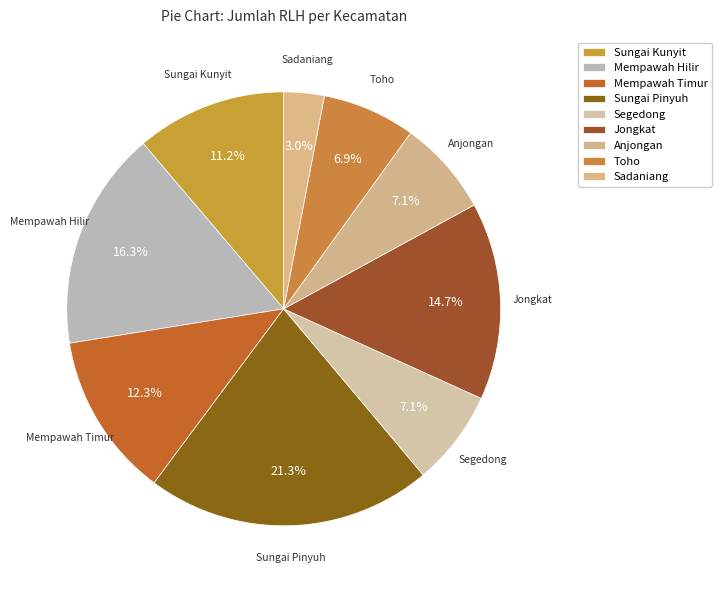

Which category has the biggest portion of the pie?

Sungai Pinyuh